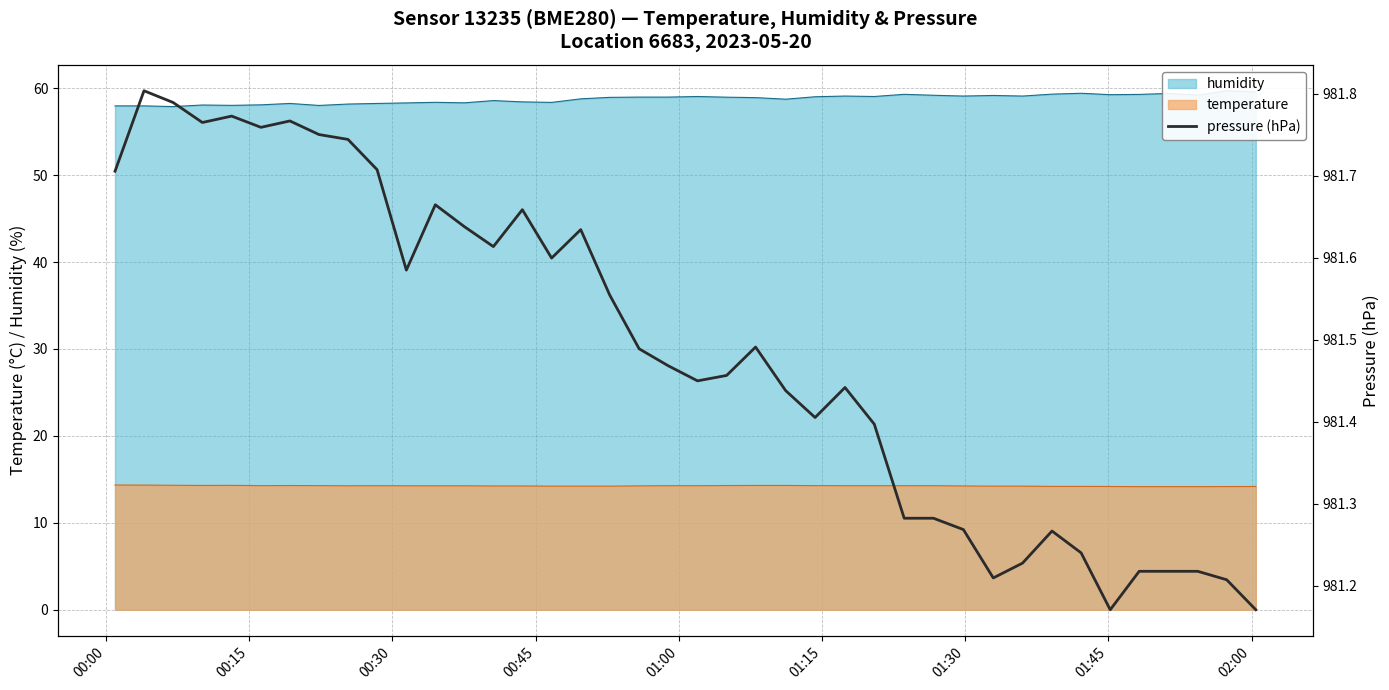

Count the number of categories in the chart.

40